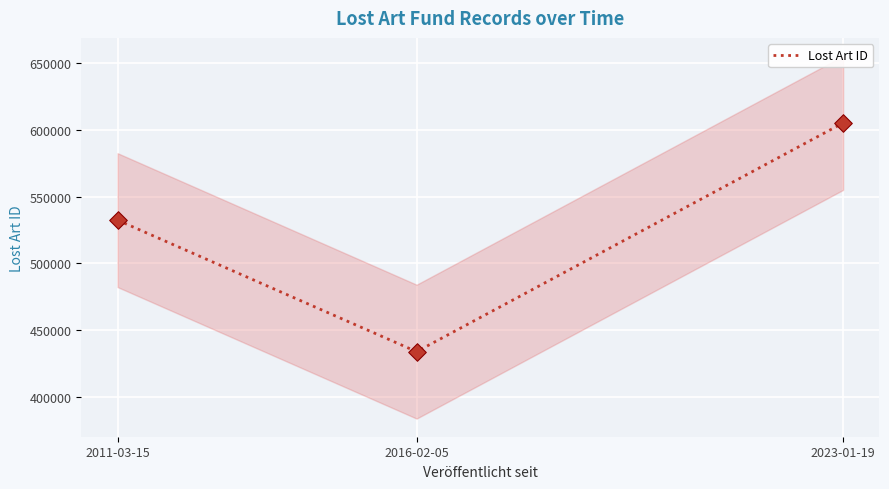

Between 2011-03-15 and 2023-01-19, which is larger?

2023-01-19